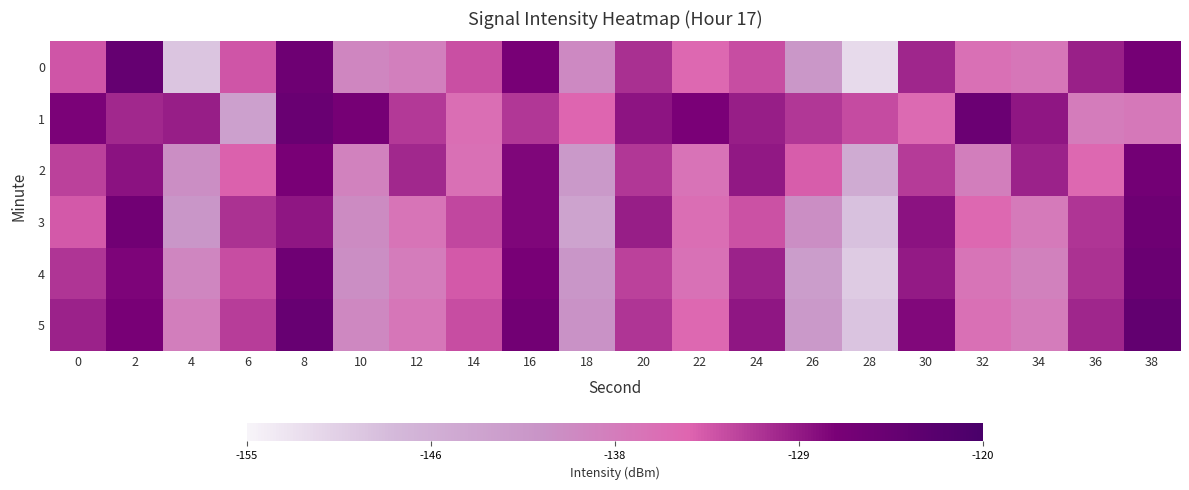

Reading left to right, transcribe all the data shown in this chart.

0: 0=-132.9	2=-124.2	4=-149.5	6=-132.9	8=-125.3	10=-138.9	12=-137.9	14=-132.6	16=-126.8	18=-139.5	20=-130.4	22=-134.6	24=-132.3	26=-141.7	28=-152.0	30=-129.7	32=-135.8	34=-136.6	36=-129.2	38=-126.3
1: 0=-127.2	2=-129.7	4=-129.1	6=-143.3	8=-124.7	10=-126.5	12=-130.9	14=-135.4	16=-130.9	18=-134.2	20=-128.4	22=-127.0	24=-129.1	26=-130.9	28=-132.2	30=-134.8	32=-124.9	34=-128.5	36=-137.5	38=-136.9
2: 0=-131.5	2=-128.3	4=-140.2	6=-133.7	8=-126.9	10=-138.4	12=-129.8	14=-135.6	16=-127.4	18=-142.1	20=-130.9	22=-136.2	24=-128.7	26=-133.5	28=-145.3	30=-131.2	32=-137.8	34=-129.4	36=-134.6	38=-126.1
3: 0=-133.2	2=-125.8	4=-141.5	6=-130.4	8=-128.6	10=-139.7	12=-136.3	14=-131.9	16=-127.5	18=-143.8	20=-129.1	22=-135.4	24=-132.7	26=-140.2	28=-148.9	30=-128.3	32=-134.5	34=-137.1	36=-130.8	38=-125.4
4: 0=-130.7	2=-127.3	4=-138.9	6=-132.4	8=-125.6	10=-140.1	12=-137.5	14=-133.2	16=-126.8	18=-141.4	20=-131.6	22=-135.9	24=-129.3	26=-142.7	28=-150.1	30=-128.8	32=-136.4	34=-138.2	36=-130.5	38=-124.9
5: 0=-129.4	2=-126.7	4=-137.8	6=-131.3	8=-124.5	10=-139.2	12=-136.6	14=-132.4	16=-125.9	18=-140.7	20=-130.8	22=-134.6	24=-128.5	26=-141.9	28=-149.3	30=-127.6	32=-135.7	34=-137.4	36=-129.7	38=-123.8